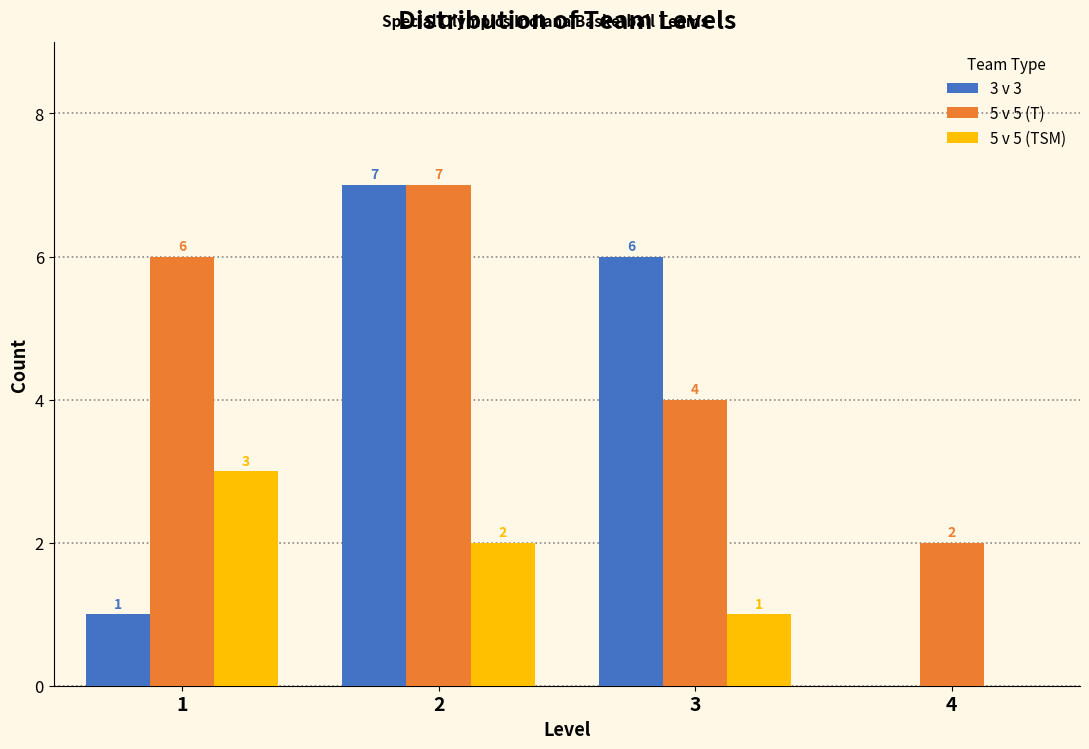

Reading right to left, what are all the values shown in this chart?

3 v 3: 4=0	3=6	2=7	1=1
5 v 5 (T): 4=2	3=4	2=7	1=6
5 v 5 (TSM): 4=0	3=1	2=2	1=3